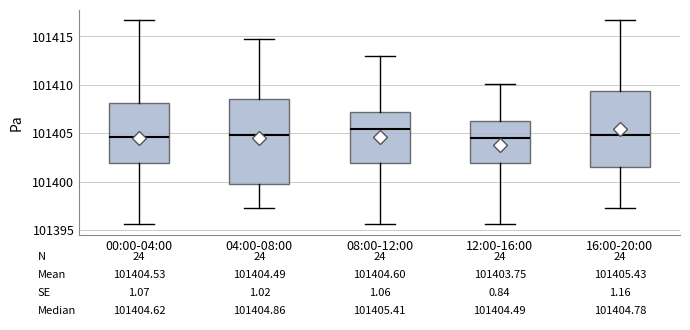

Which box's median line is the highest?

08:00-12:00